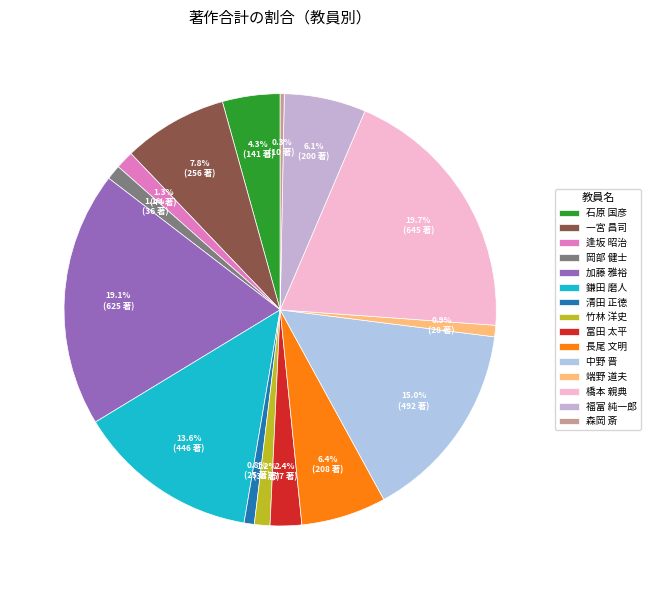

Is there any slice that represents more than half of the pie?

No